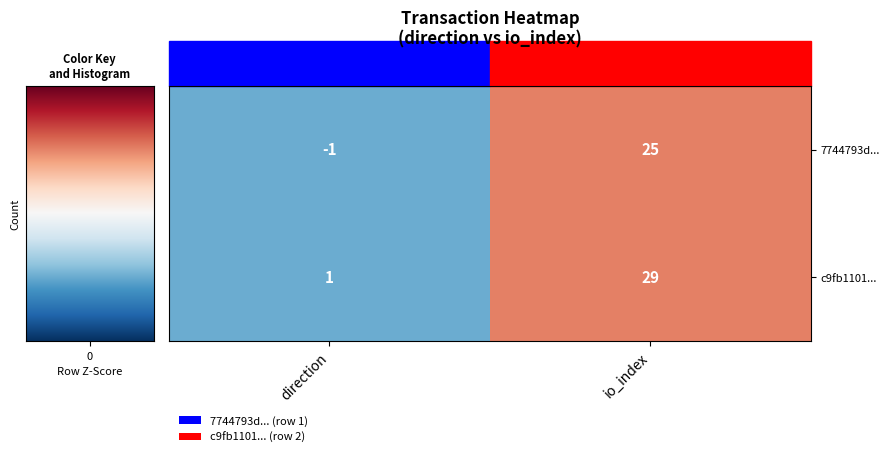

Which series changed the most between direction and io_index?

c9fb1101...